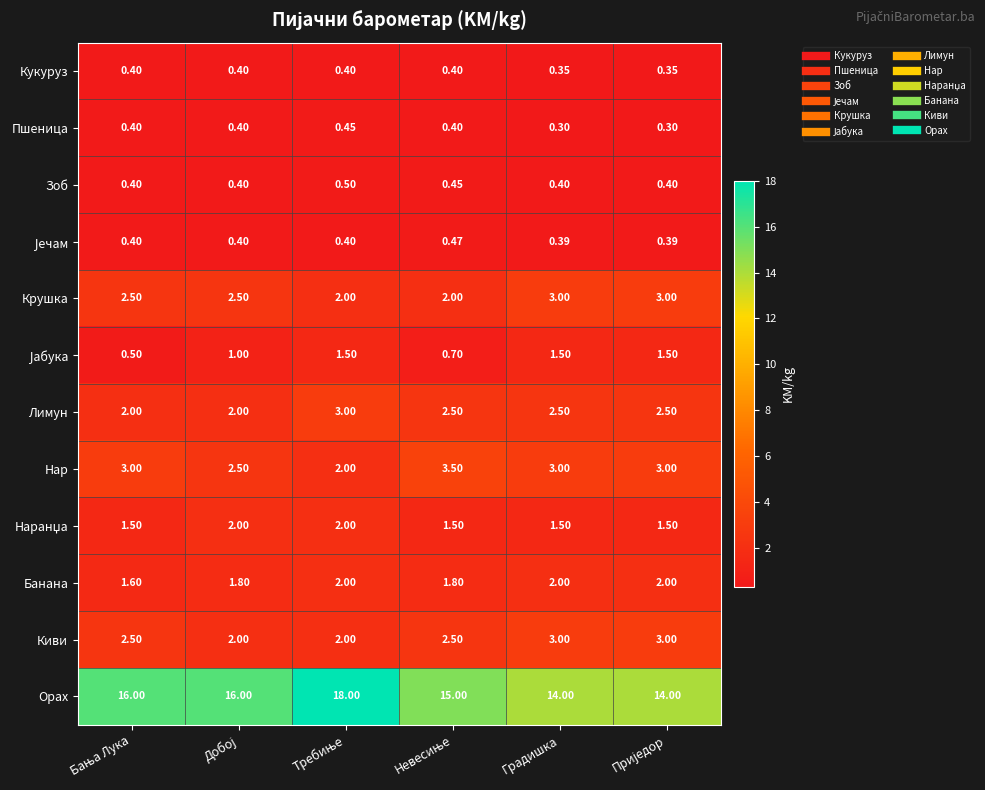

Which series has the largest range (max minus min)?

Орах